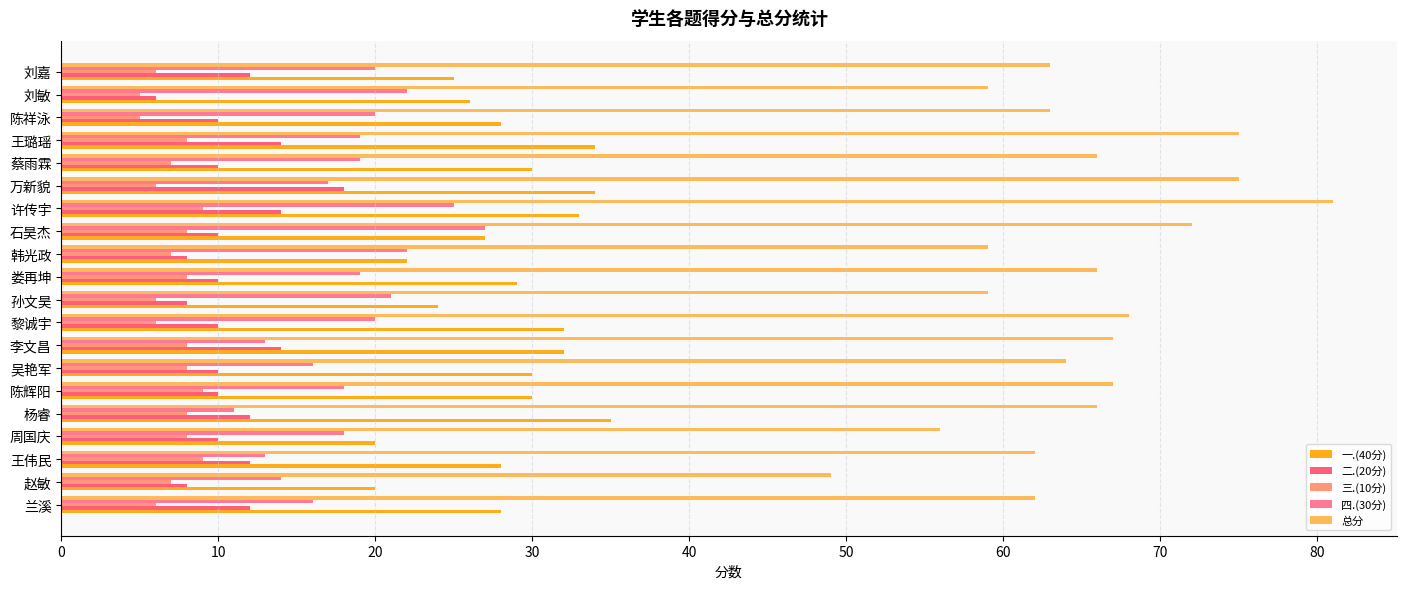

What is the highest value of the 一.(40分) series?

35